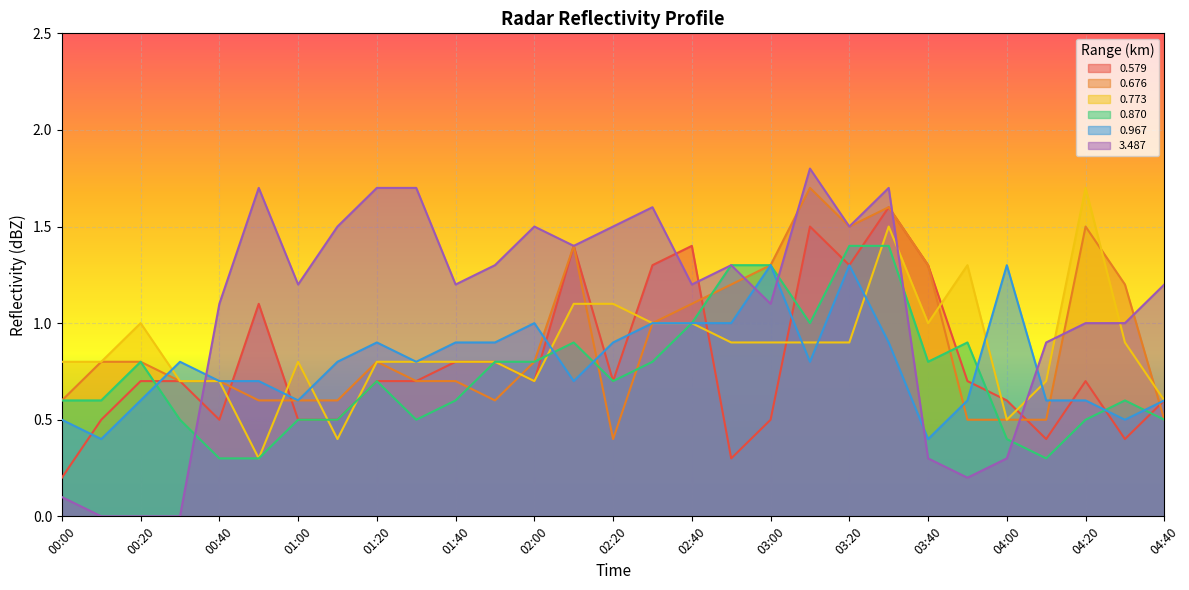

Which series changed the most between 00:10 and 02:00?

3.487